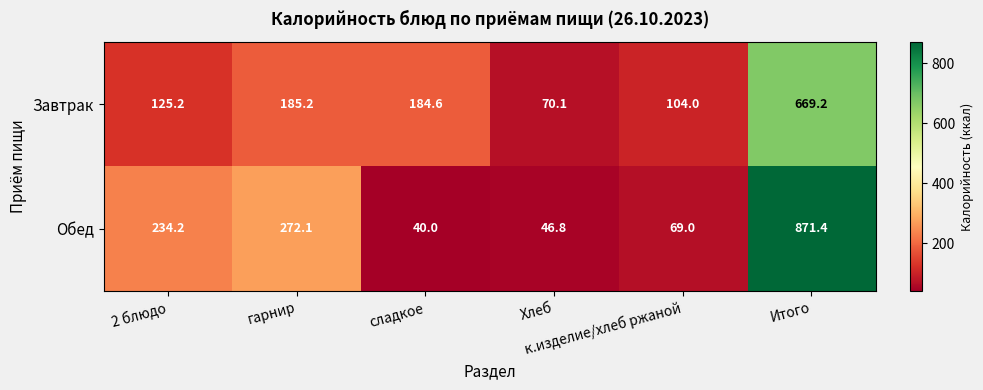

What is the sum of all Завтрак values?

1338.3